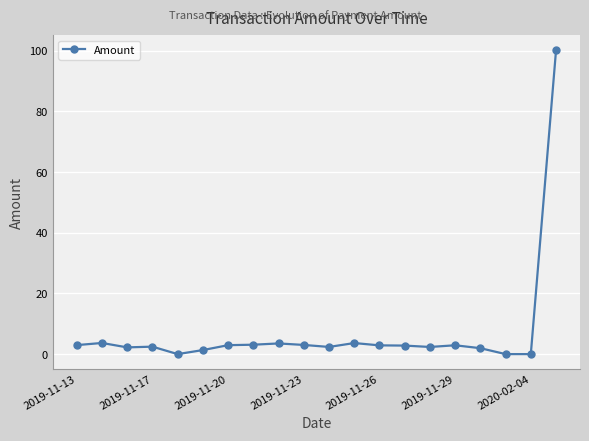

Count the number of data series in this chart.

1